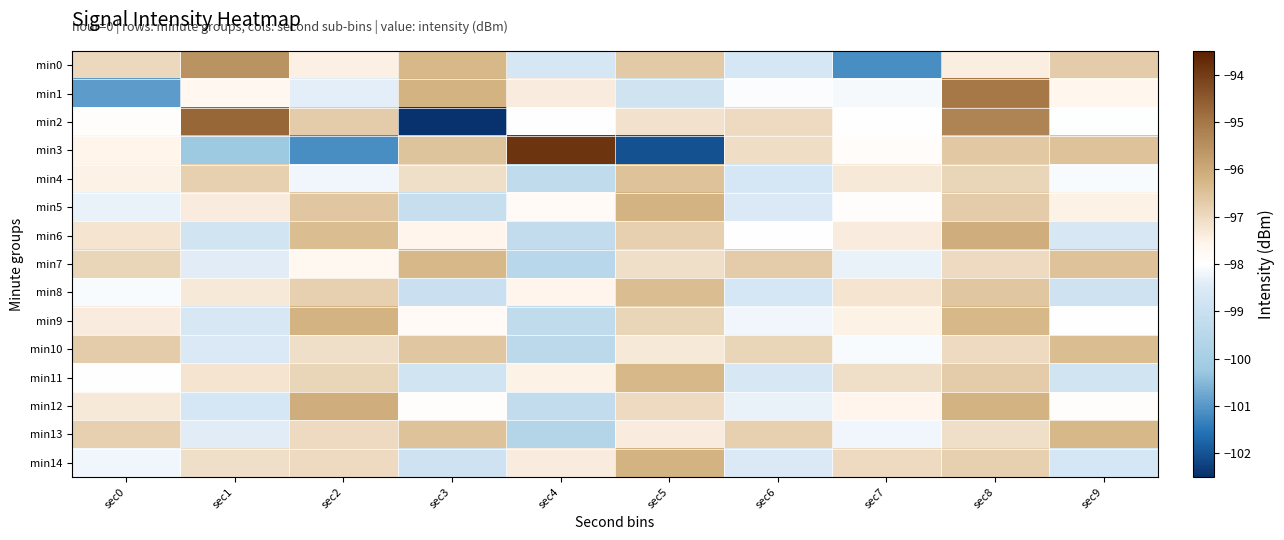

Which category has the lowest value across all series?

sec3